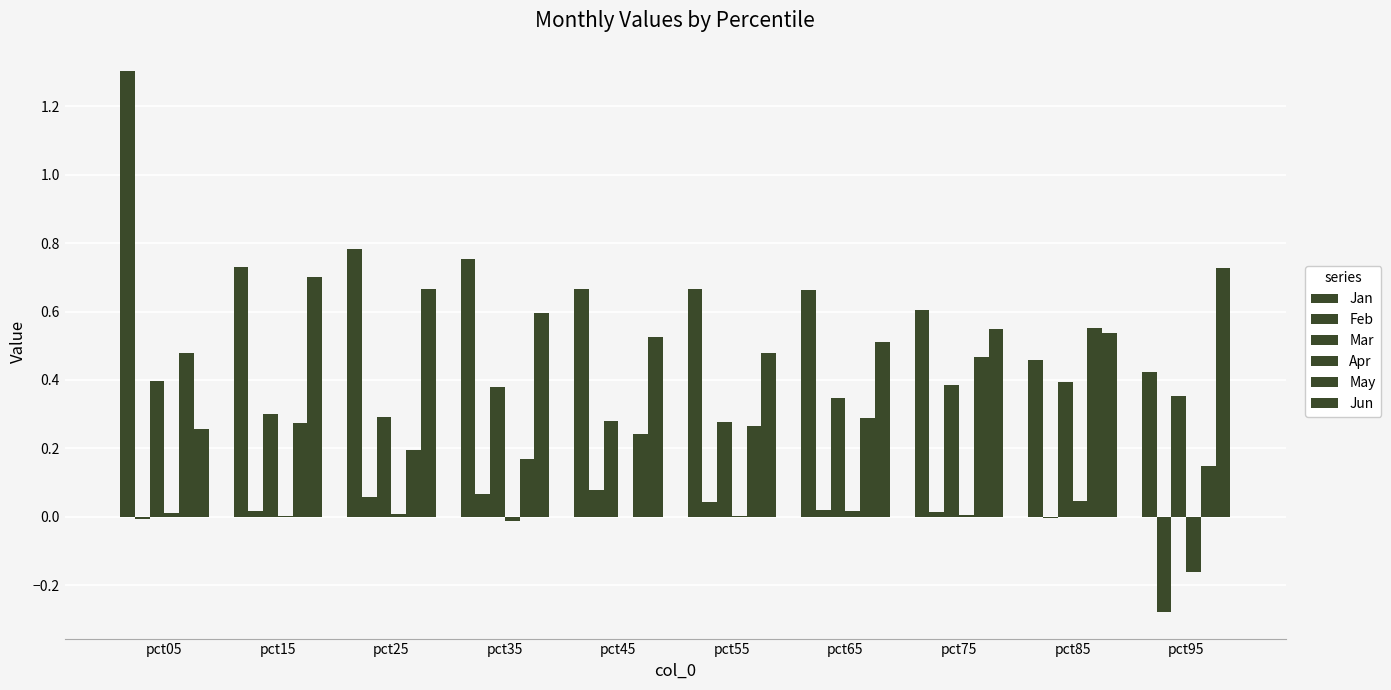

Count the number of categories in the chart.

10